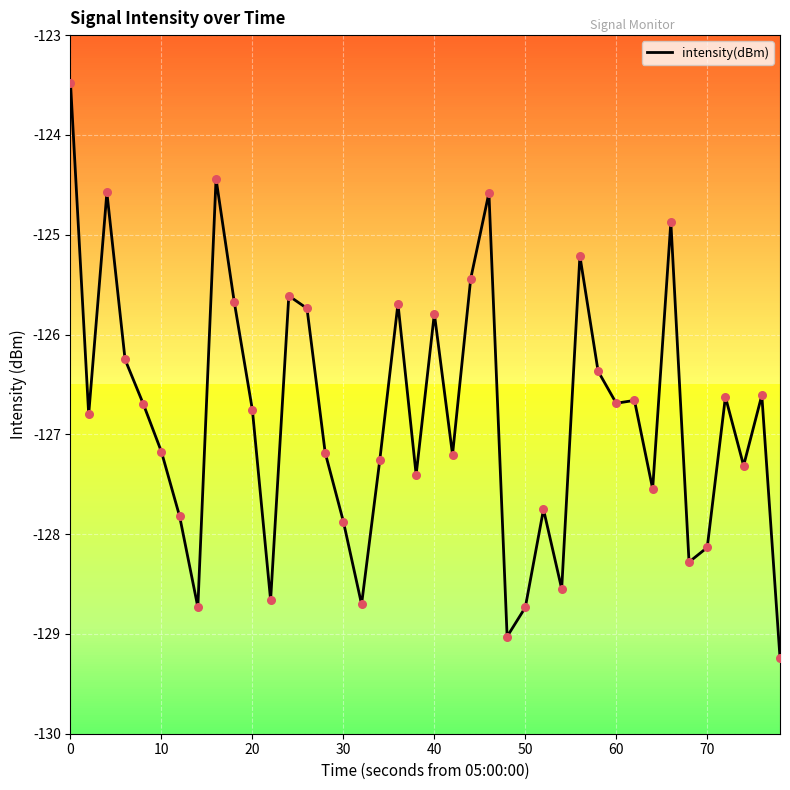

What is the difference between the maximum and minimum values?

5.8